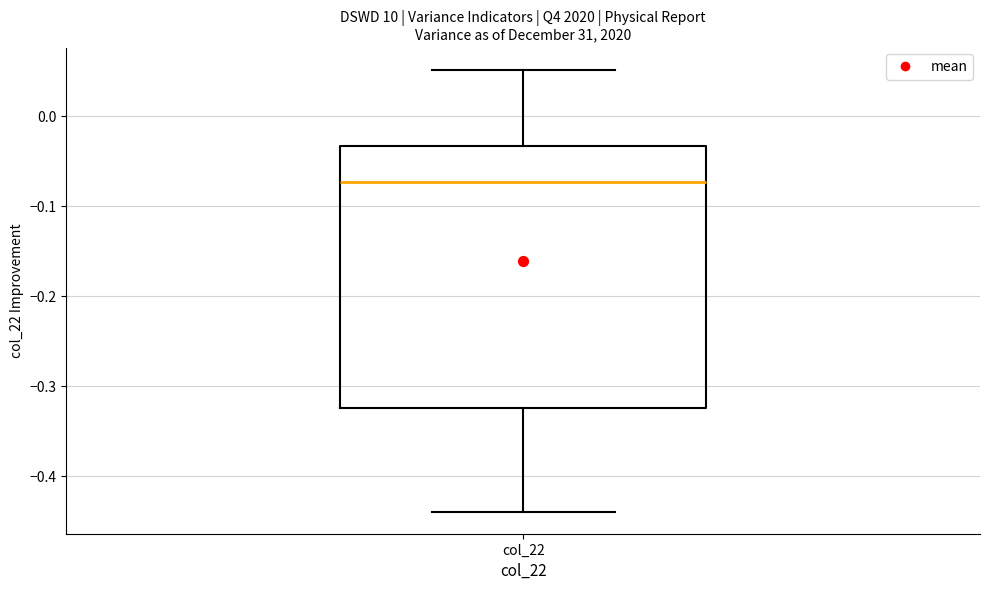

Where does the upper whisker of the box for col_22 end on the y-axis? The values are not printed on the chart, so give them approximately, as read against the axis.

0.05